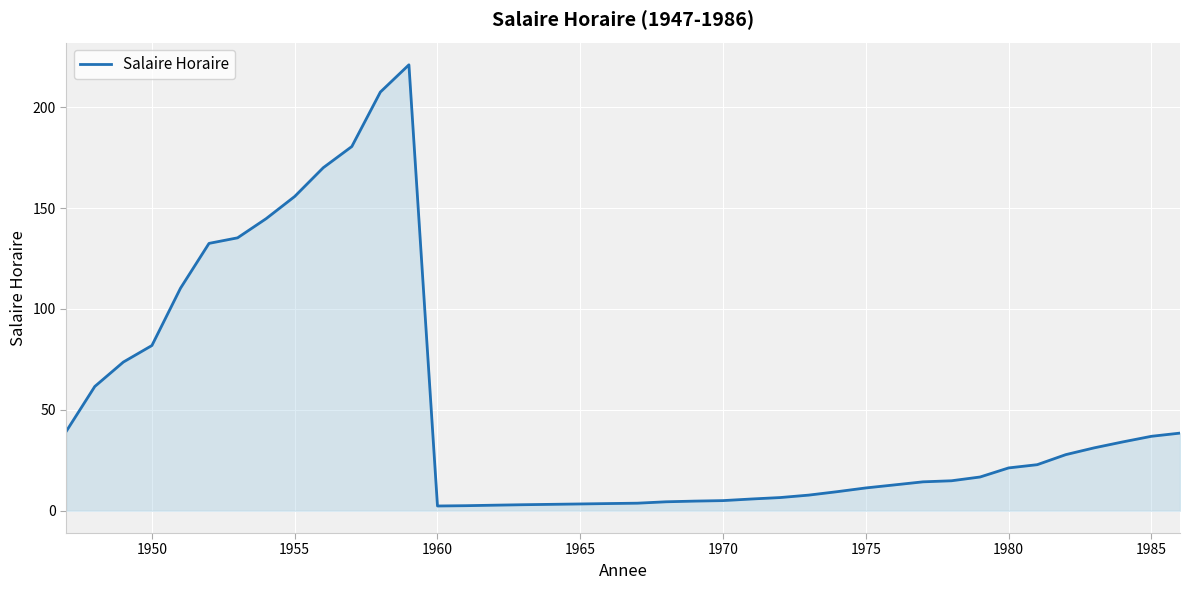

What is the maximum value shown in the chart?

221.0